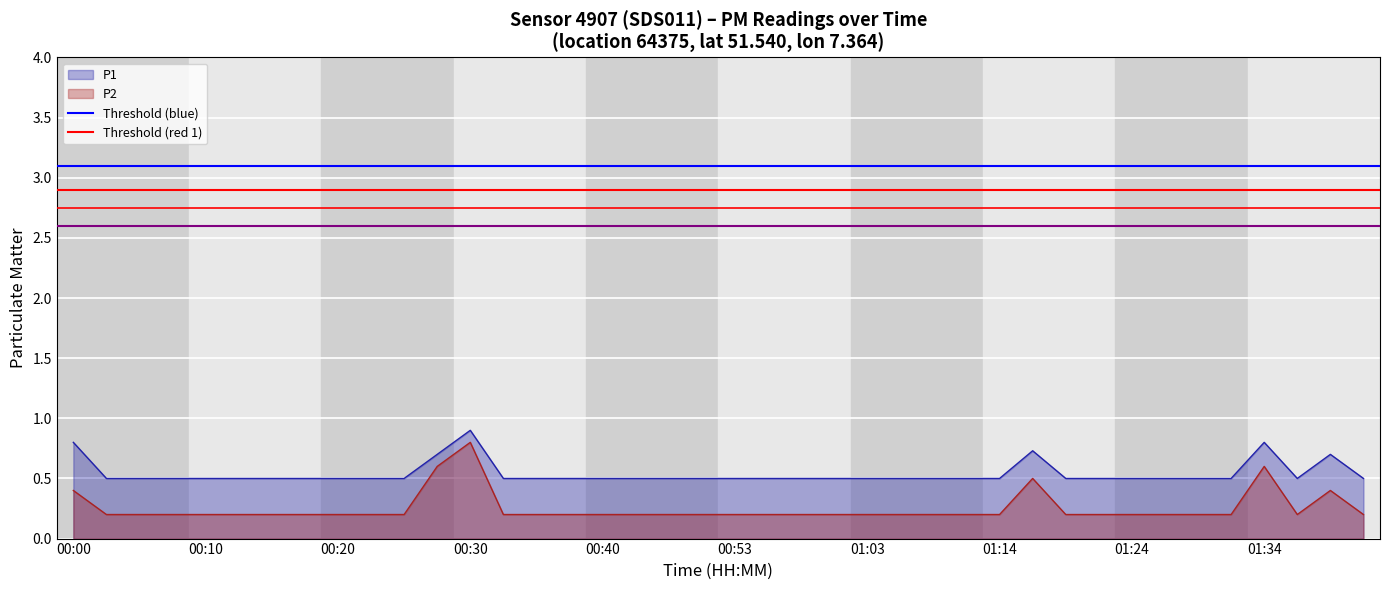

In P1, how many points are higher than both neighbors (excluding endpoints)?

4